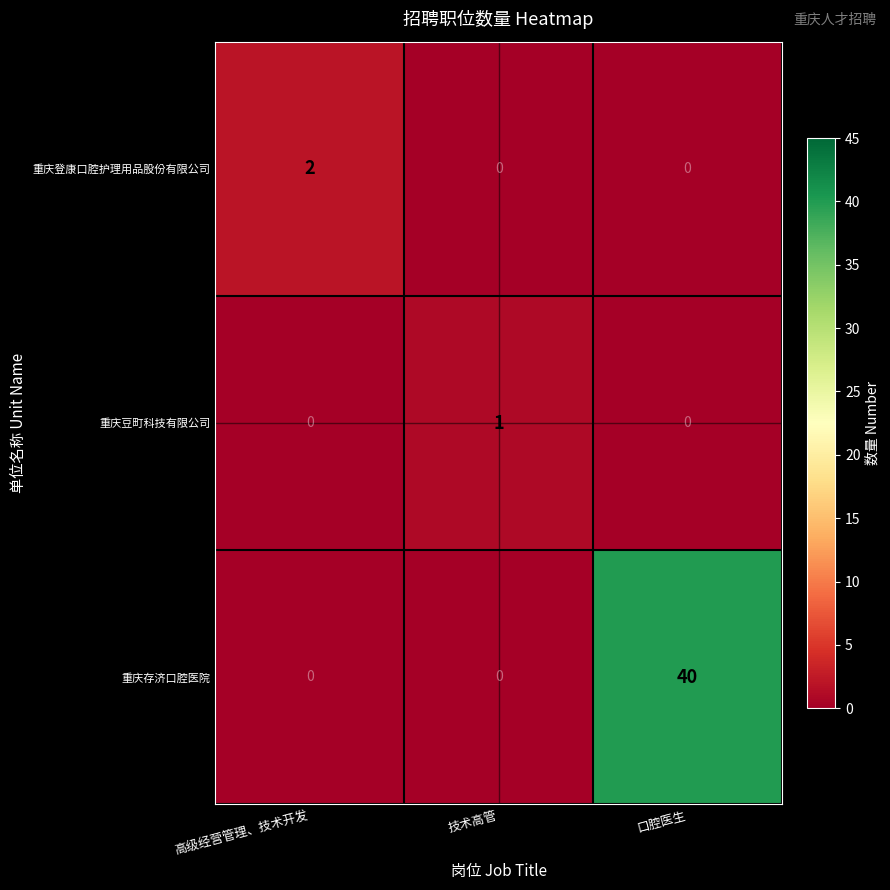

Reading left to right, transcribe all the data shown in this chart.

重庆登康口腔护理用品股份有限公司: 高级经营管理、技术开发=2	技术高管=0	口腔医生=0
重庆豆町科技有限公司: 高级经营管理、技术开发=0	技术高管=1	口腔医生=0
重庆存济口腔医院: 高级经营管理、技术开发=0	技术高管=0	口腔医生=40